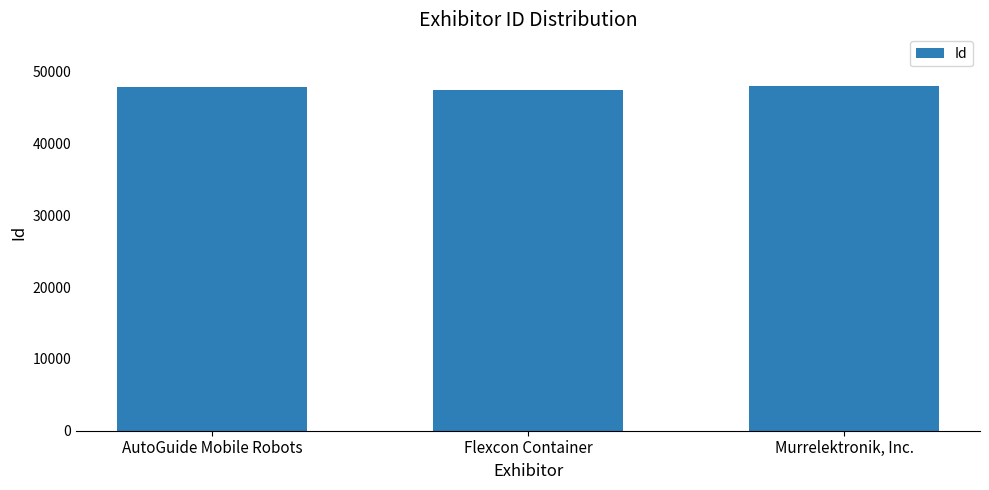

How many data points are less than 47881?

1